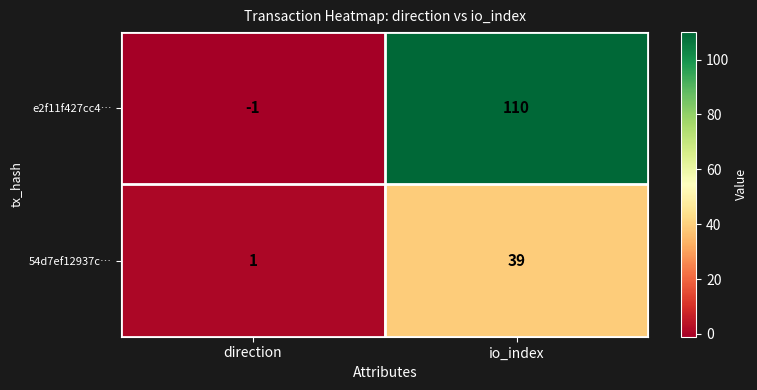

What is the difference between the maximum and minimum values in the 54d7ef12937c… series?

38